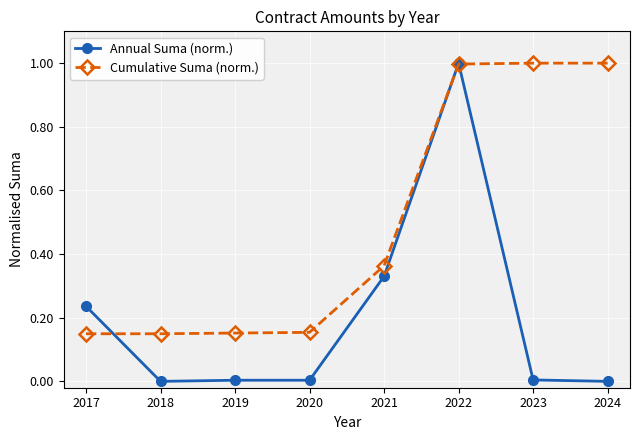

List the series in order of their overall mean, lowest first.

Annual Suma (norm.), Cumulative Suma (norm.)